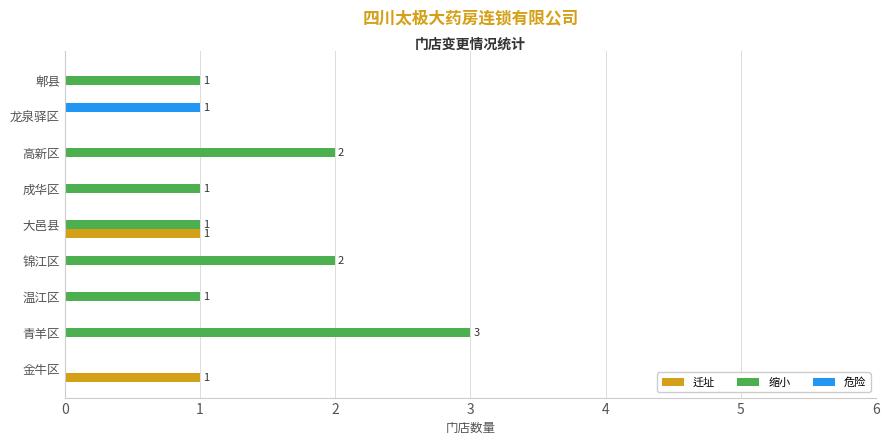

Is the value of 危险 at 锦江区 greater than the value of 缩小 at 高新区?

No